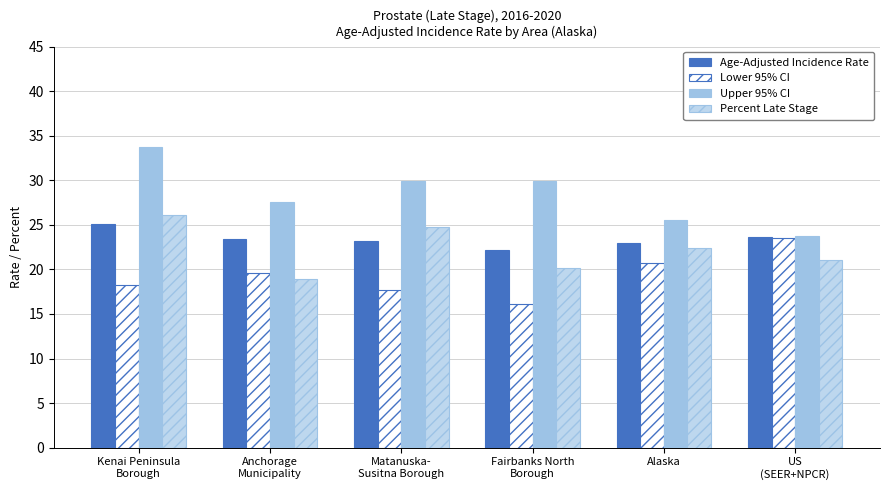

Where is Upper 95% CI nearest to the value 28?

Anchorage
Municipality